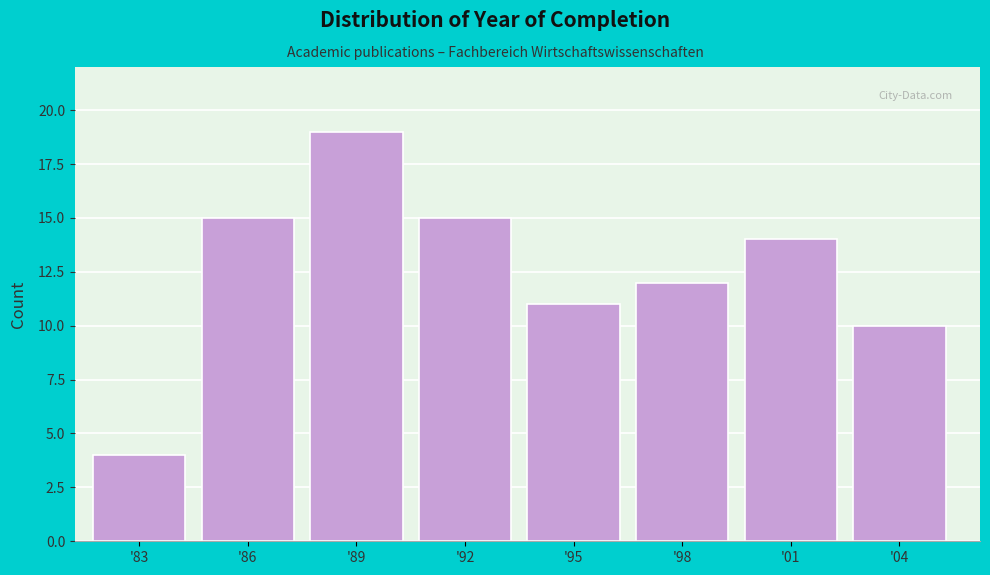

Reading left to right, list all the values displayed in this chart.

'83=4	'86=15	'89=19	'92=15	'95=11	'98=12	'01=14	'04=10